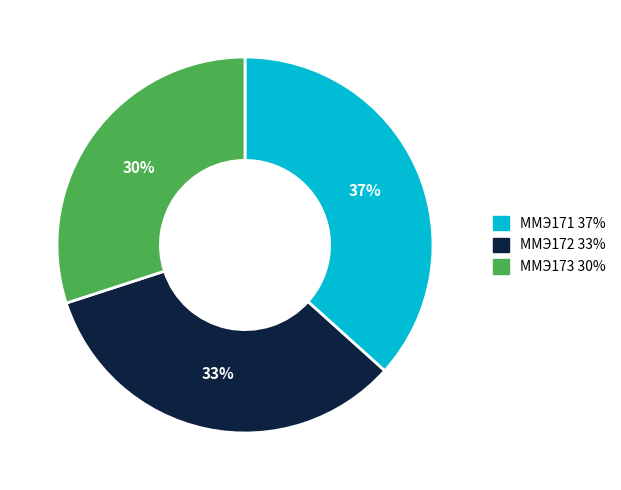

How many segments does this pie chart have?

3